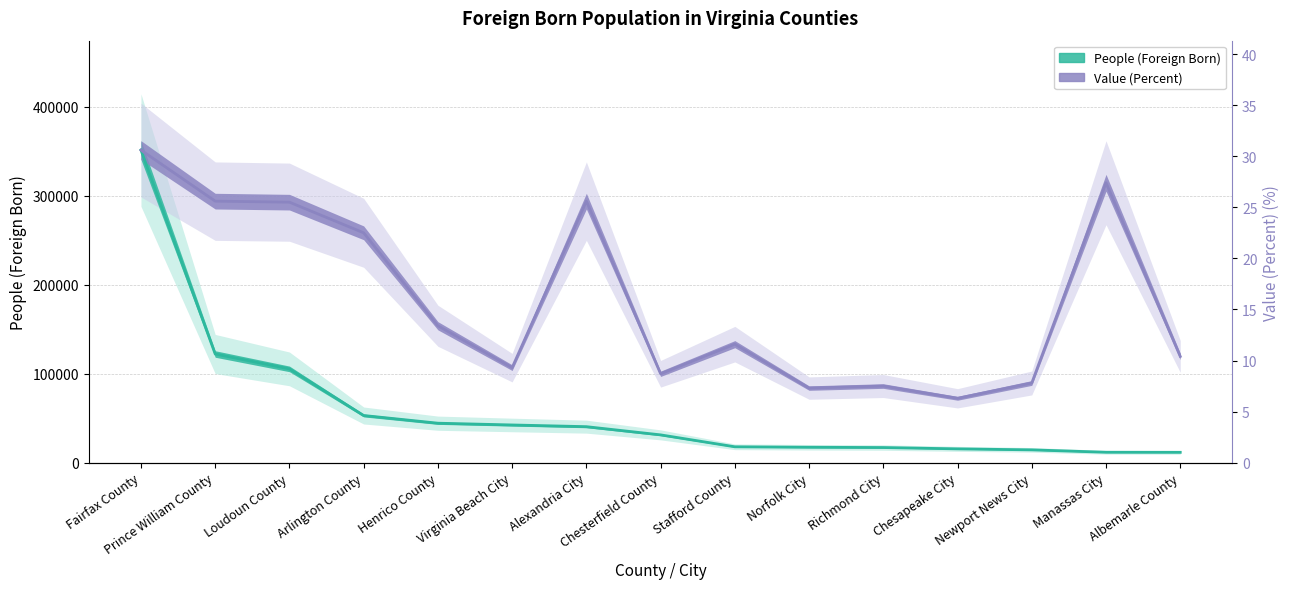

True or false: Value (Percent) has a value of 137315.2 at Richmond City.

False